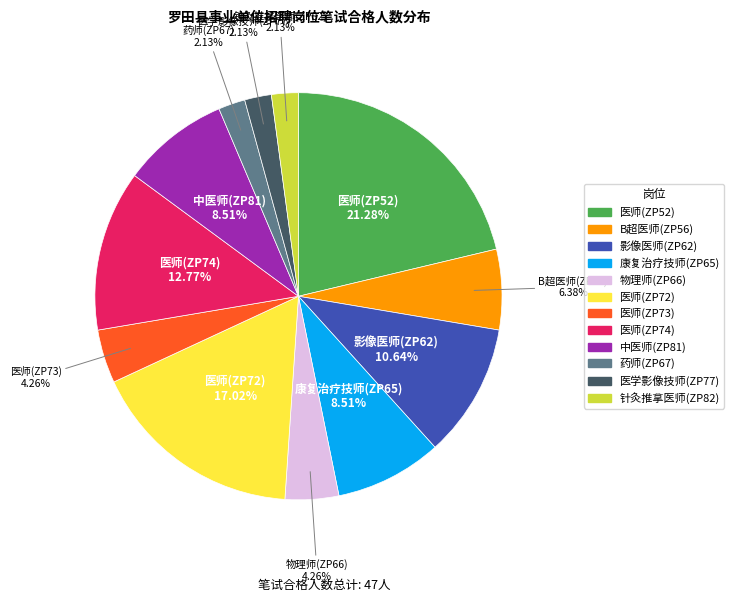

Count the number of slices in the pie.

12